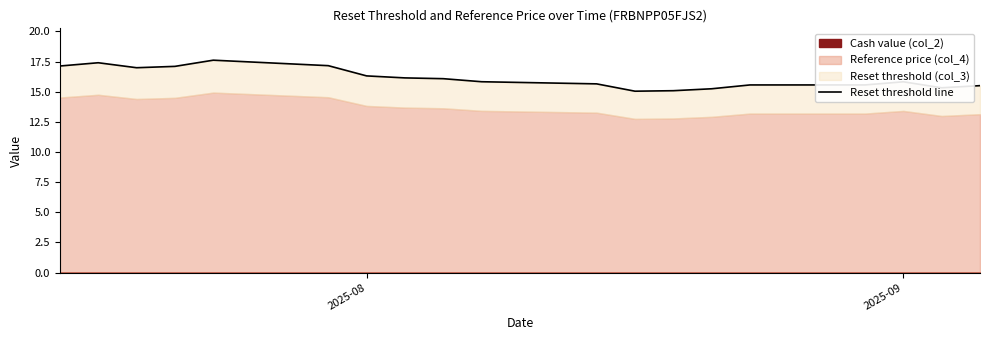

How many interior local peaks (higher than both neighbors) does the data have?

3